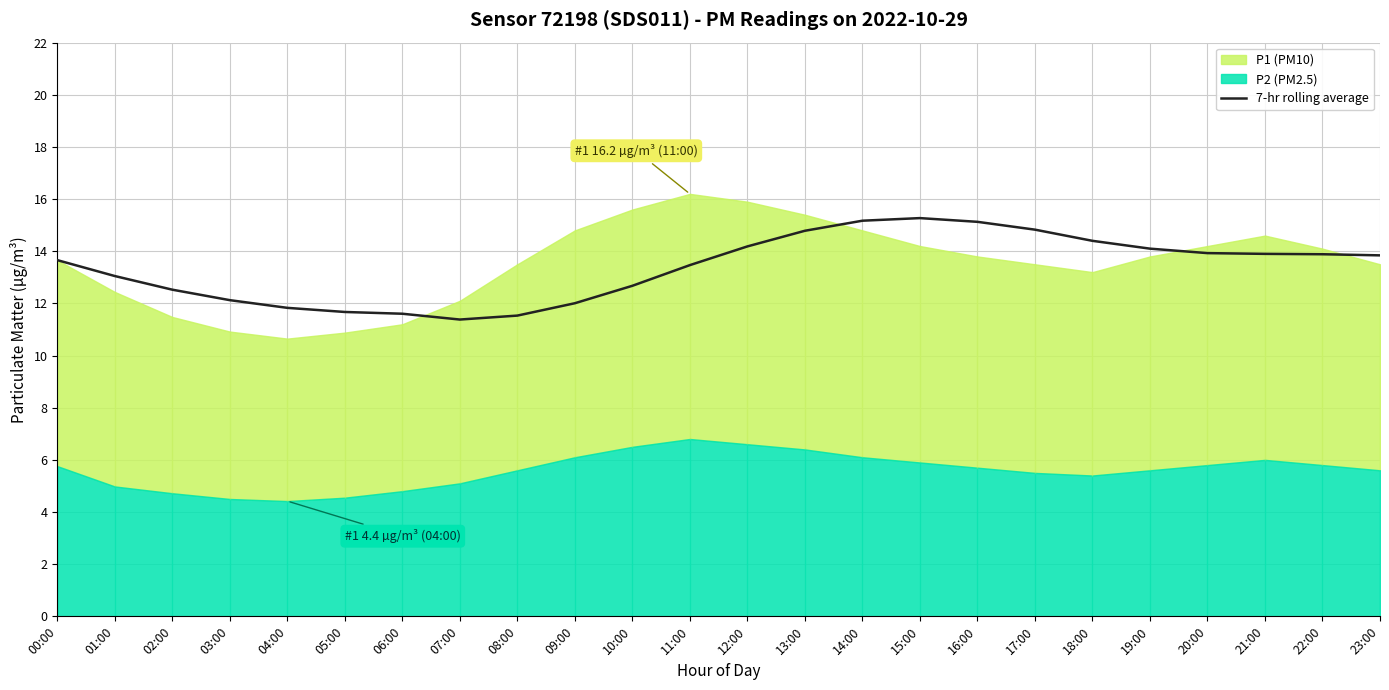

True or false: 7-hr rolling average has a value of 20.3 at 14:00.

False